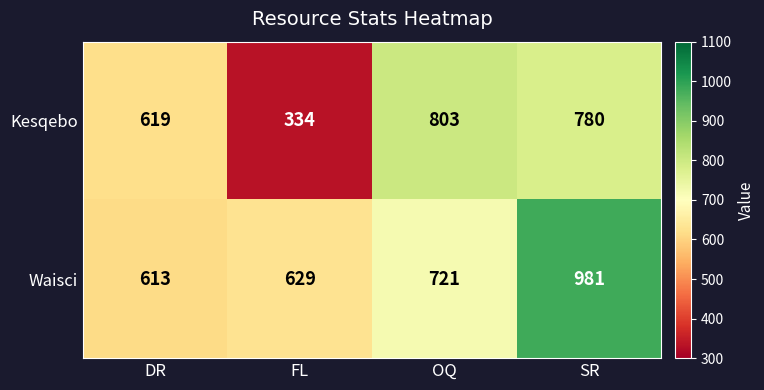

Reading right to left, what are all the values shown in this chart?

Kesqebo: 780	803	334	619
Waisci: 981	721	629	613